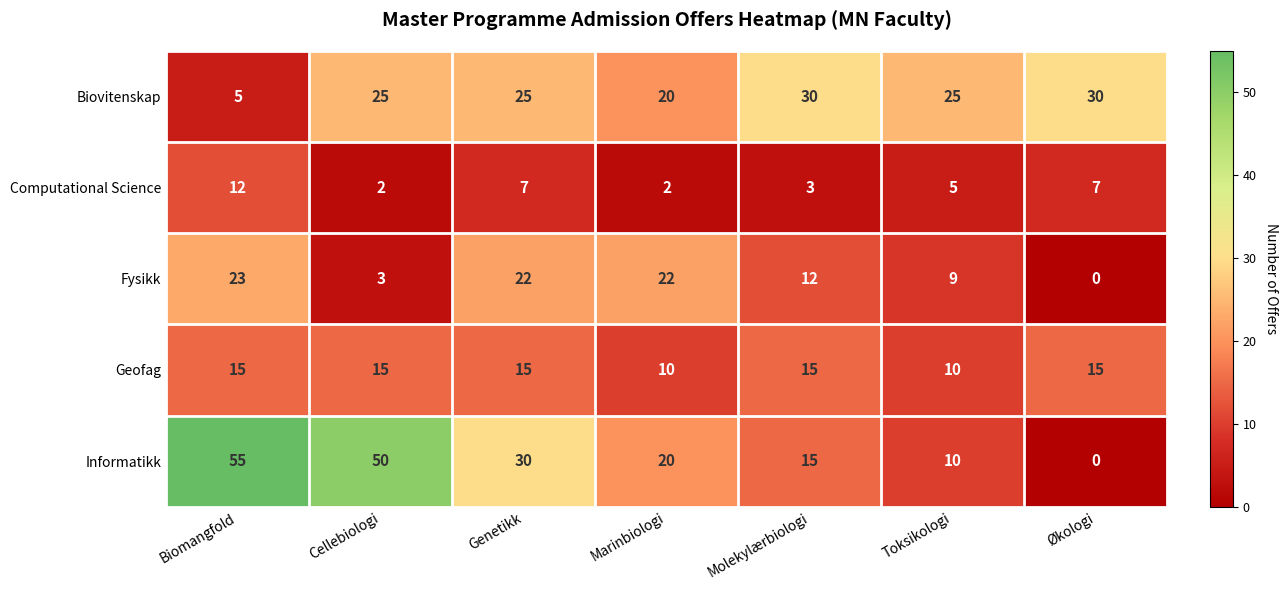

At which category is the sum across all series the highest?

Biomangfold